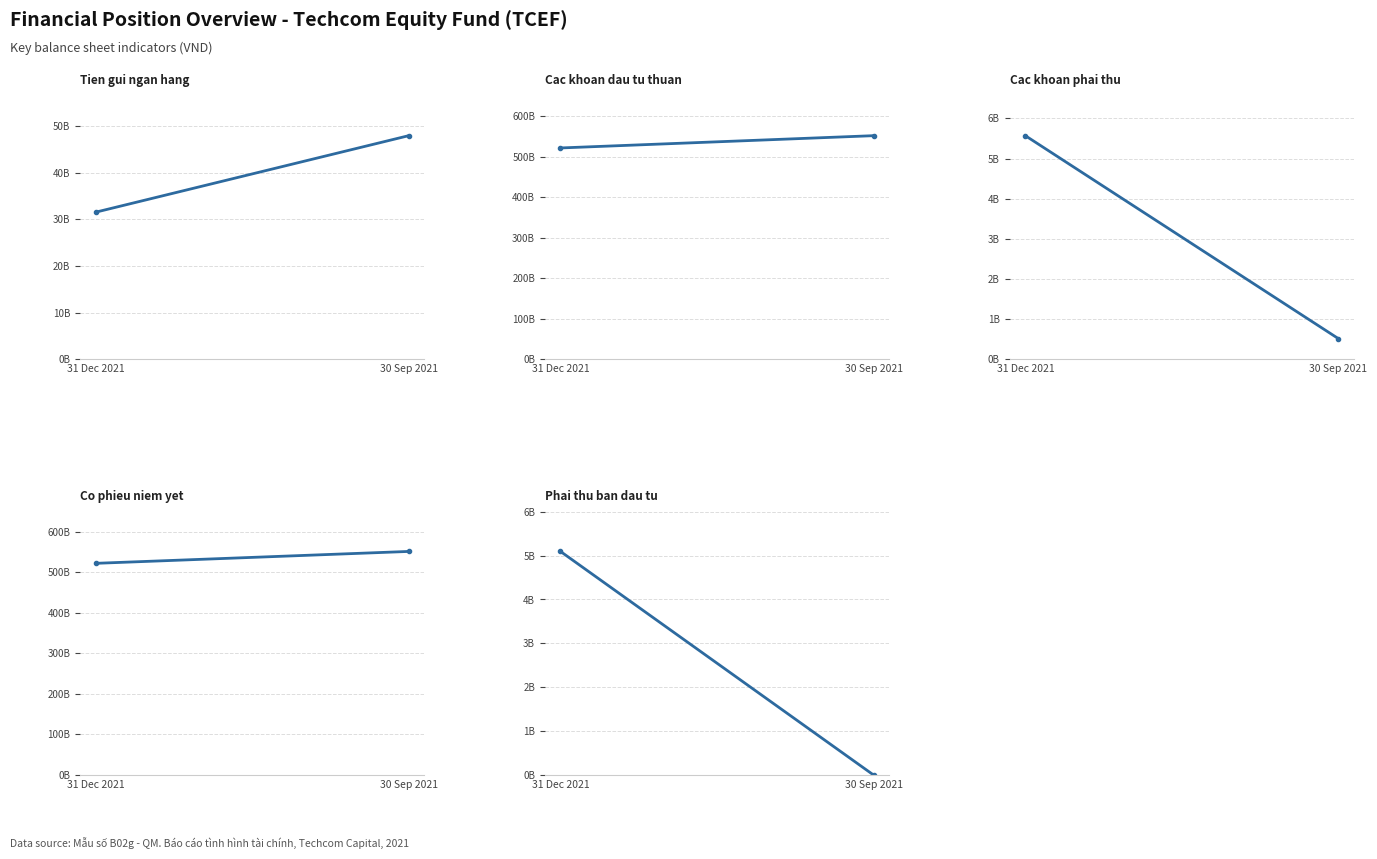

Which label corresponds to the largest value in the chart?

30 Sep 2021